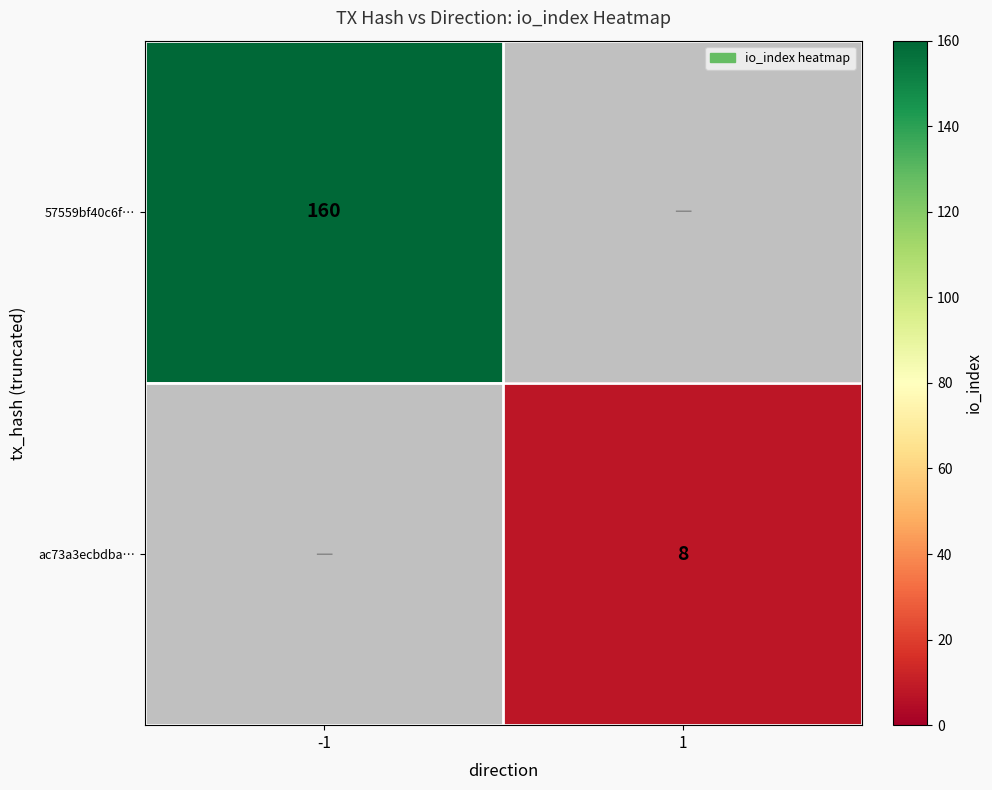

Is it true that ac73a3ecbdba… equals 11 at 1?

False